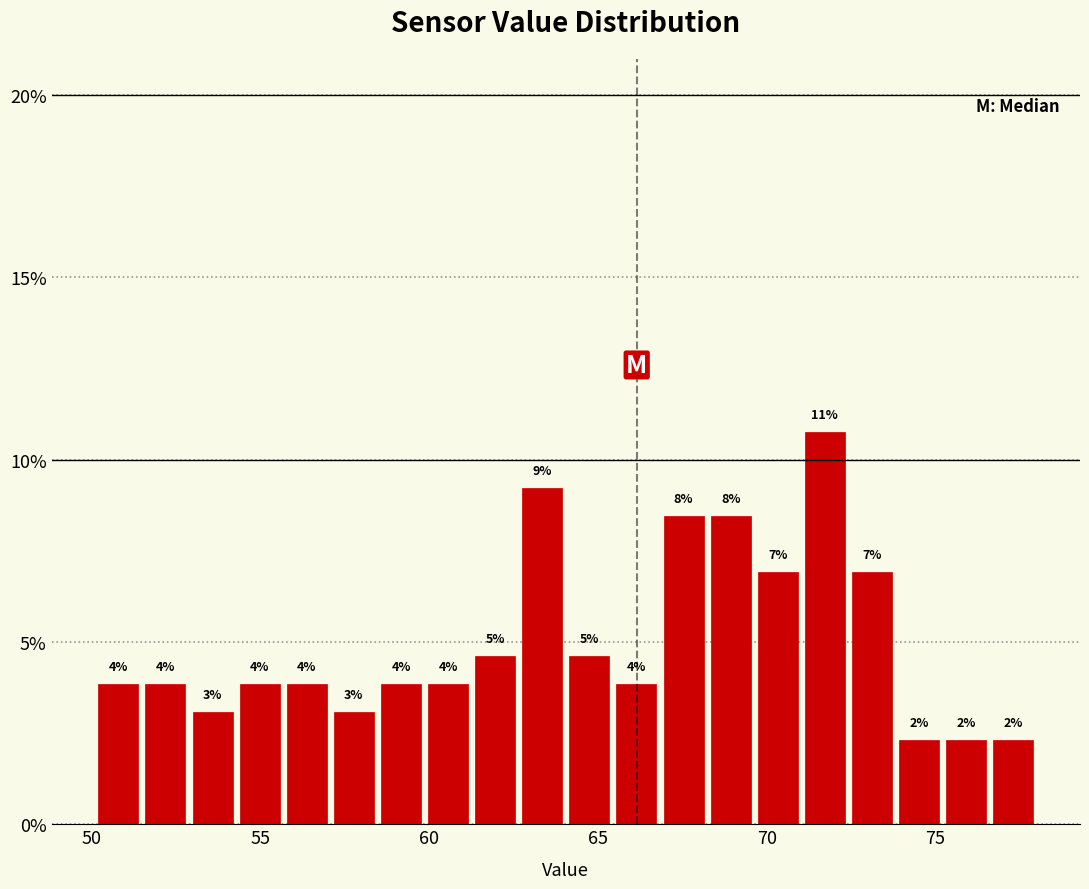

Read against the x-axis, roughly where is the centre of the tallest bar?

71.5